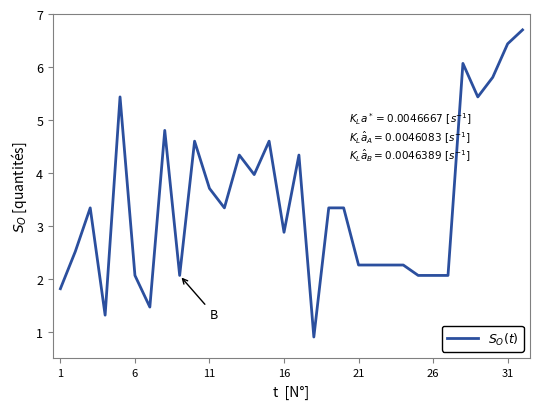

What is the smallest value displayed?

0.9